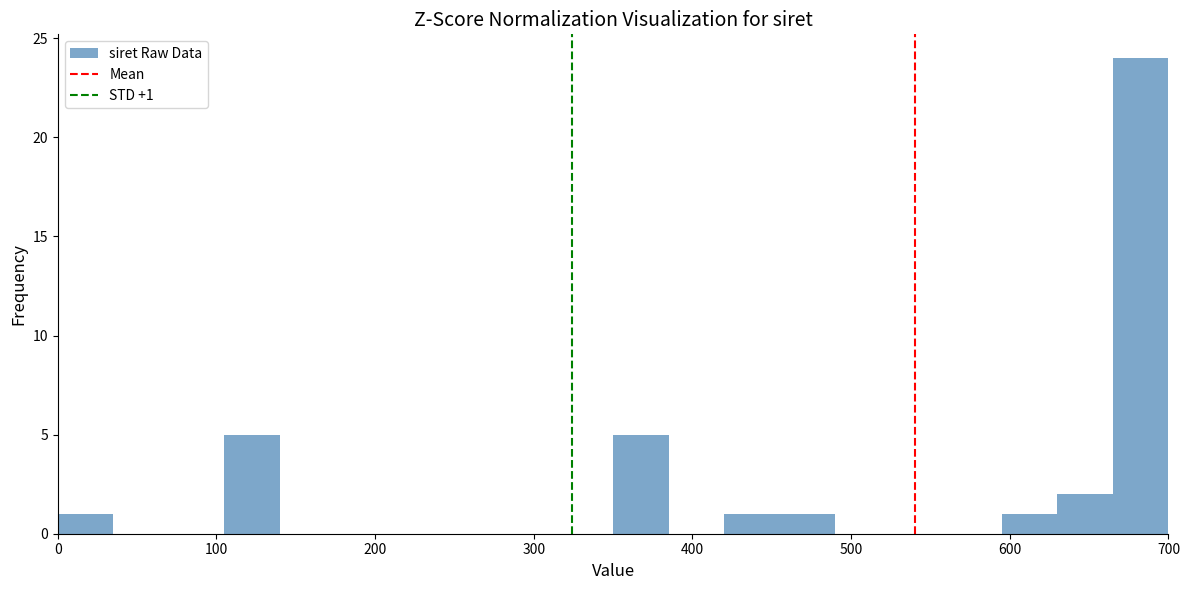

Read against the x-axis, roughly where is the centre of the tallest bar?

680